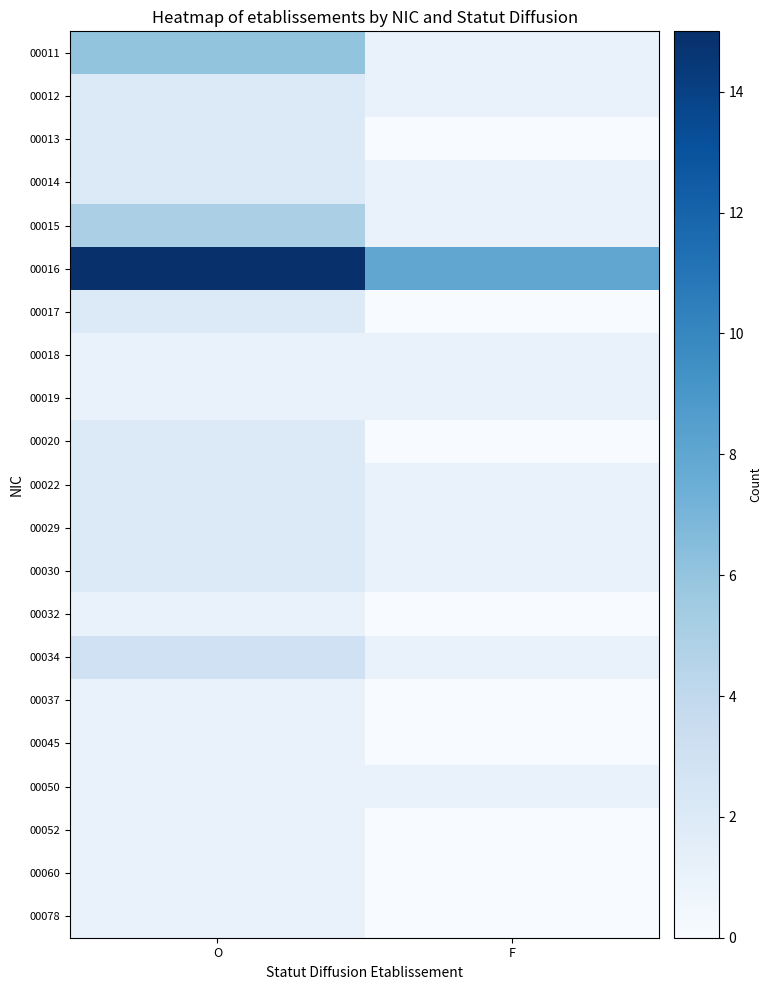

At how many categories does at least one series exceed 12?

1